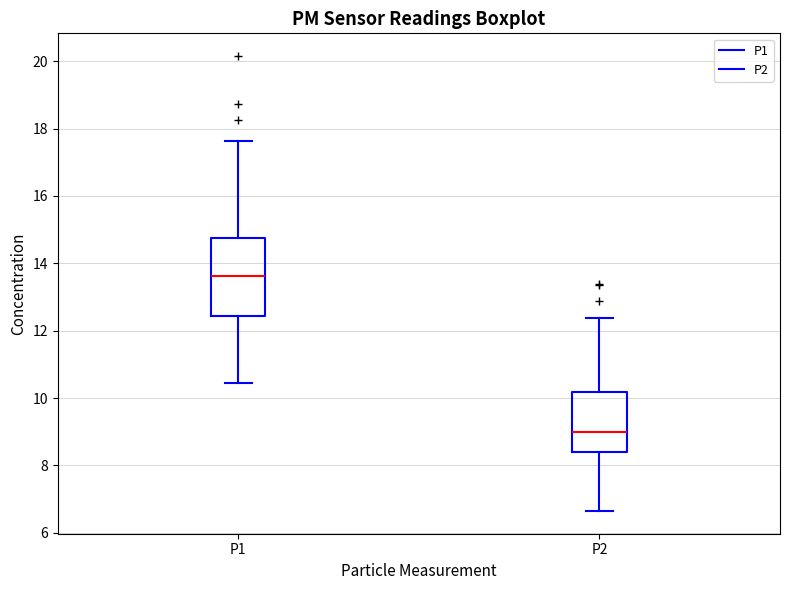

Comparing the boxes themselves (not the whiskers), which one is the tallest?

P1